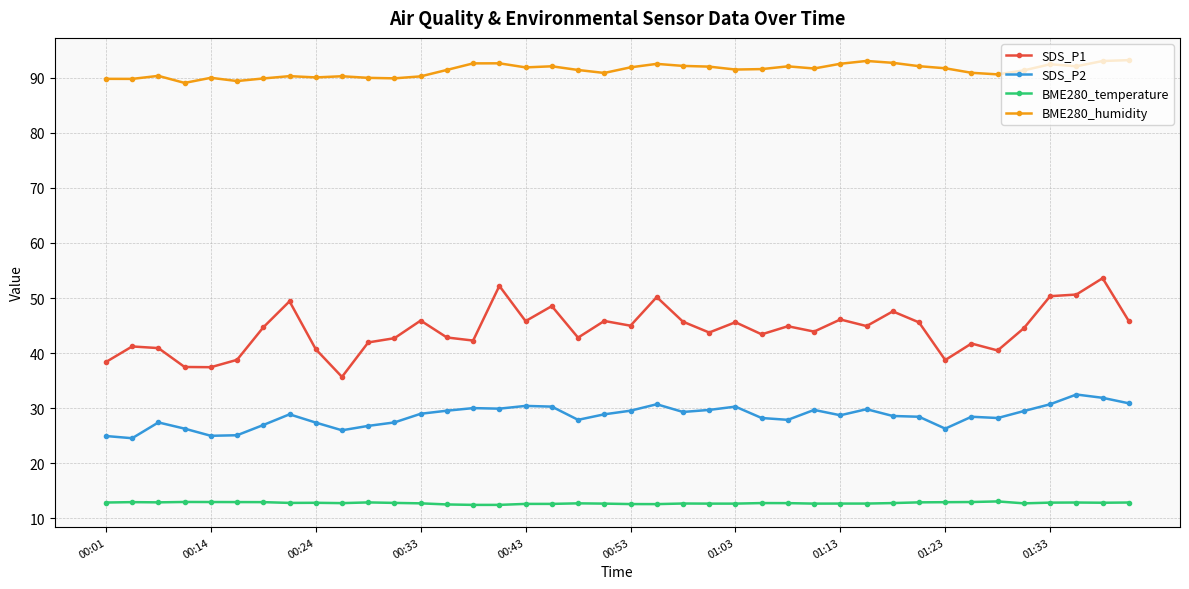

True or false: SDS_P1 and SDS_P2 intersect in this chart.

False